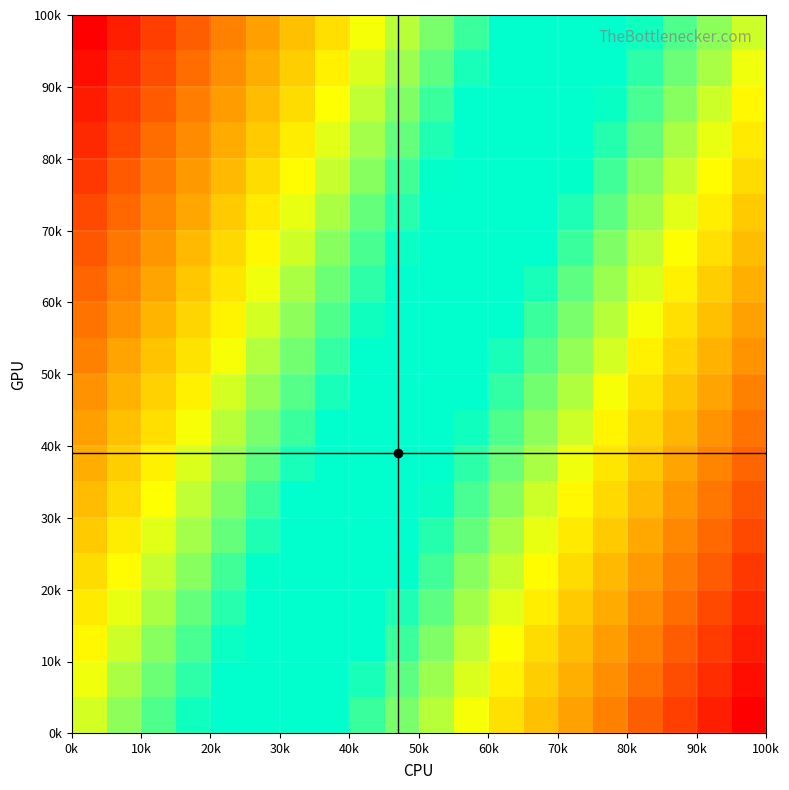

What is the greatest value displayed?

1.2